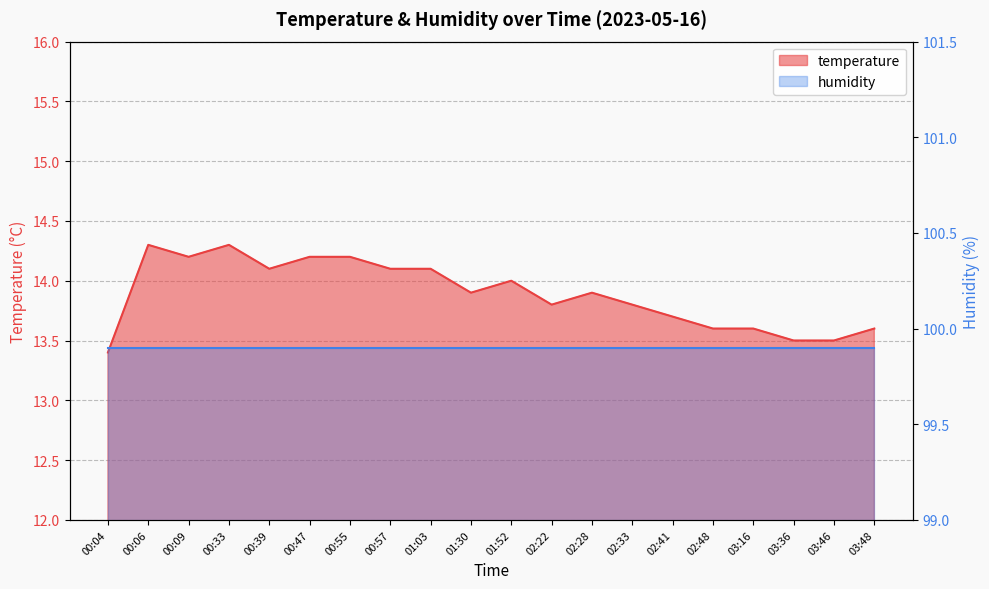

What is the value of the 9th point from the left?

14.1